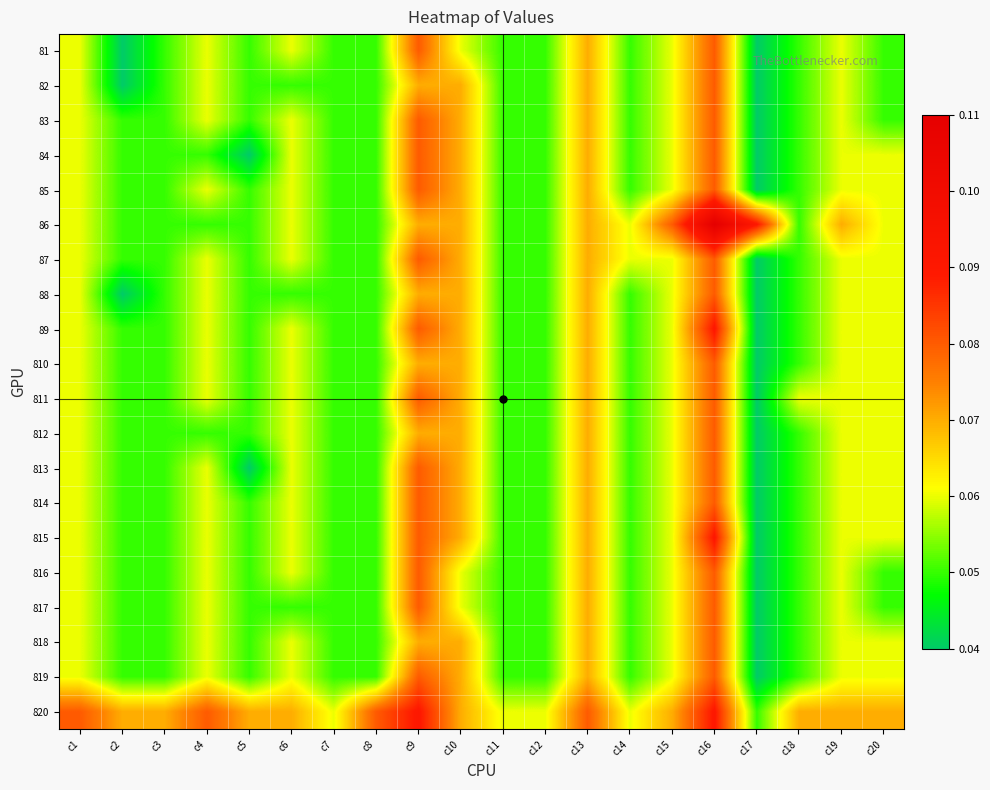

Which series has the largest total across all categories?

820